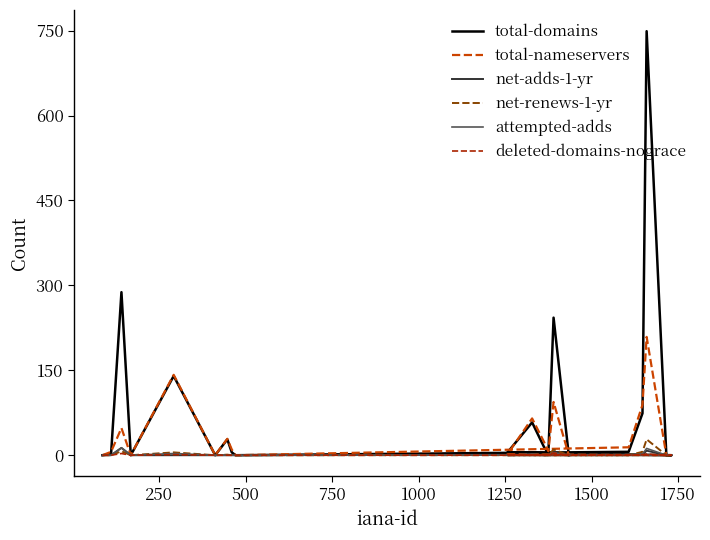

Is it true that net-renews-1-yr equals 14 at 1250?

False